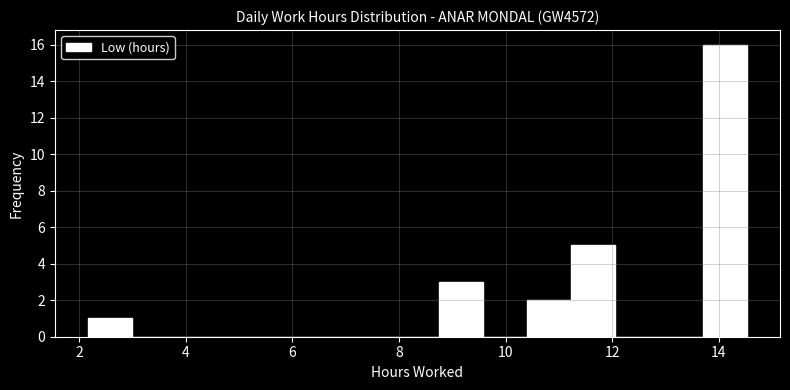

What is the height of the bar covering 8.8 to 9.6 on the x-axis? Neither the bar edges nor the heights are printed on the chart, so give them approximately, as read against the axes.

3